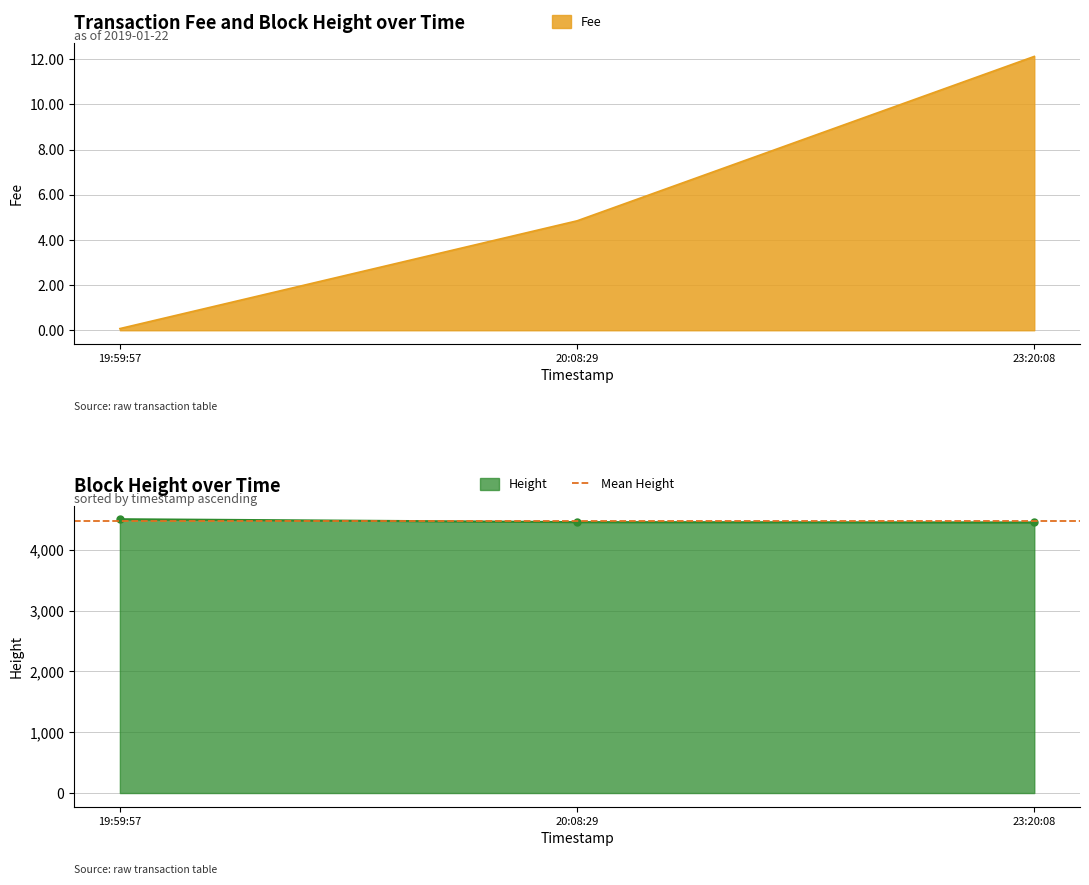

List the labels in order of Fee value, largest first.

23:20:08, 20:08:29, 19:59:57